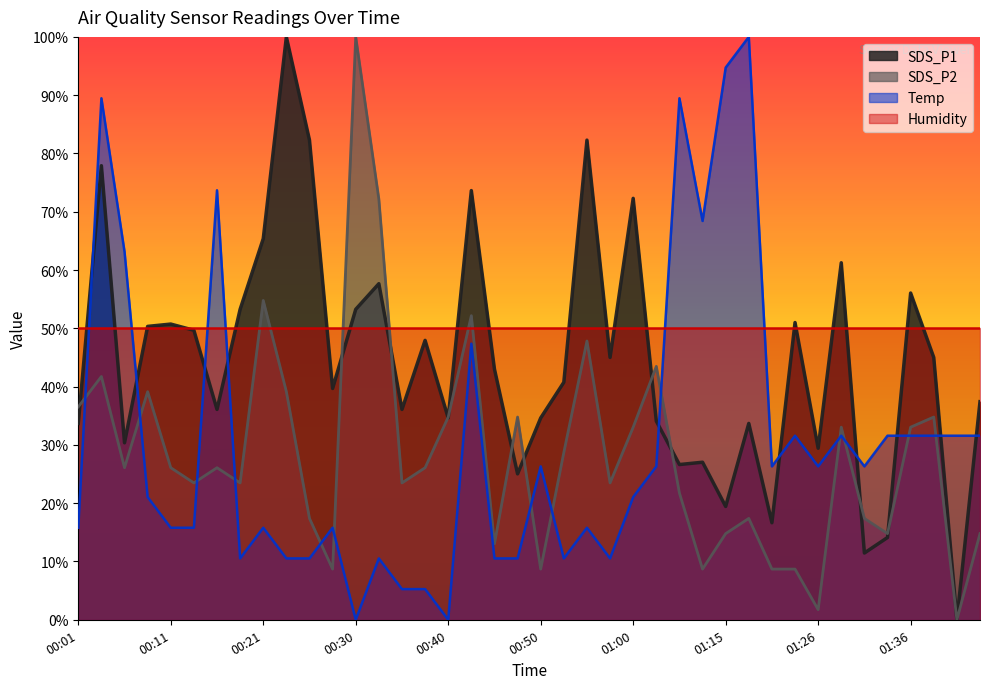

What is the difference between the maximum and minimum values in the SDS_P1 series?

100.0